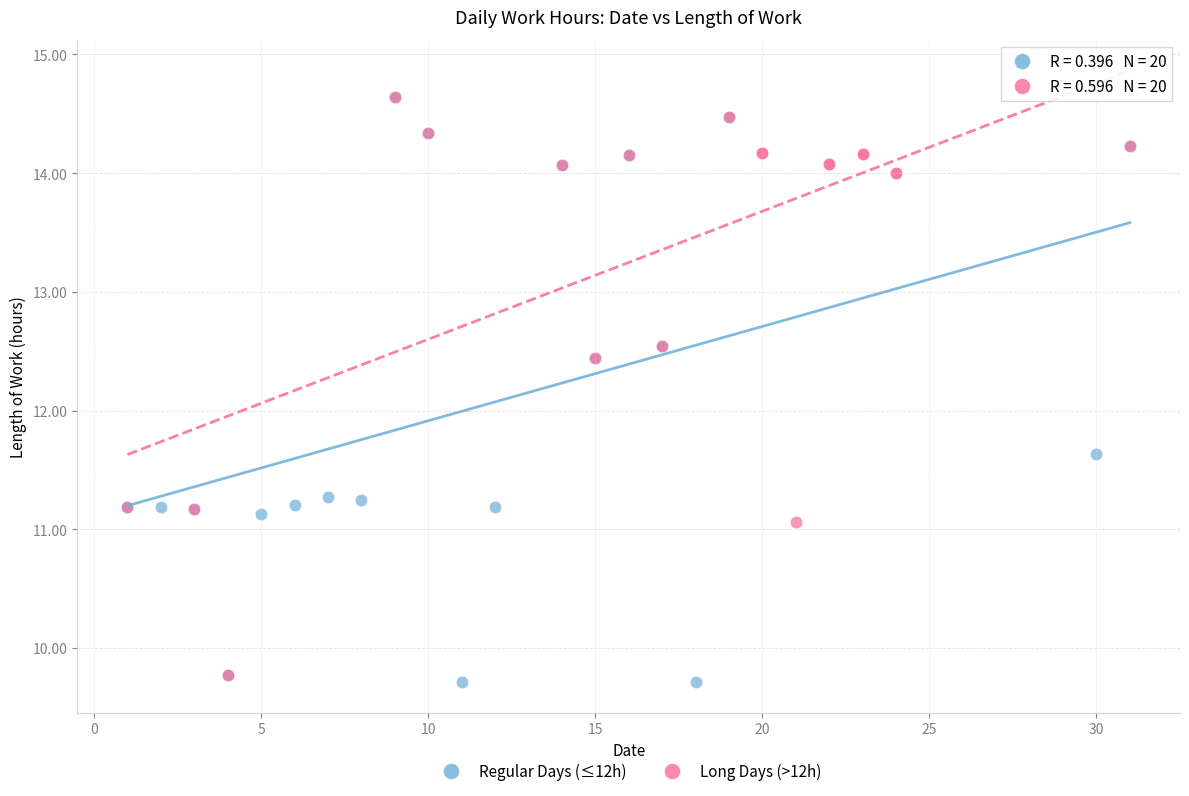

Which series reaches the minimum Y coordinate?

Regular Days (≤12h)